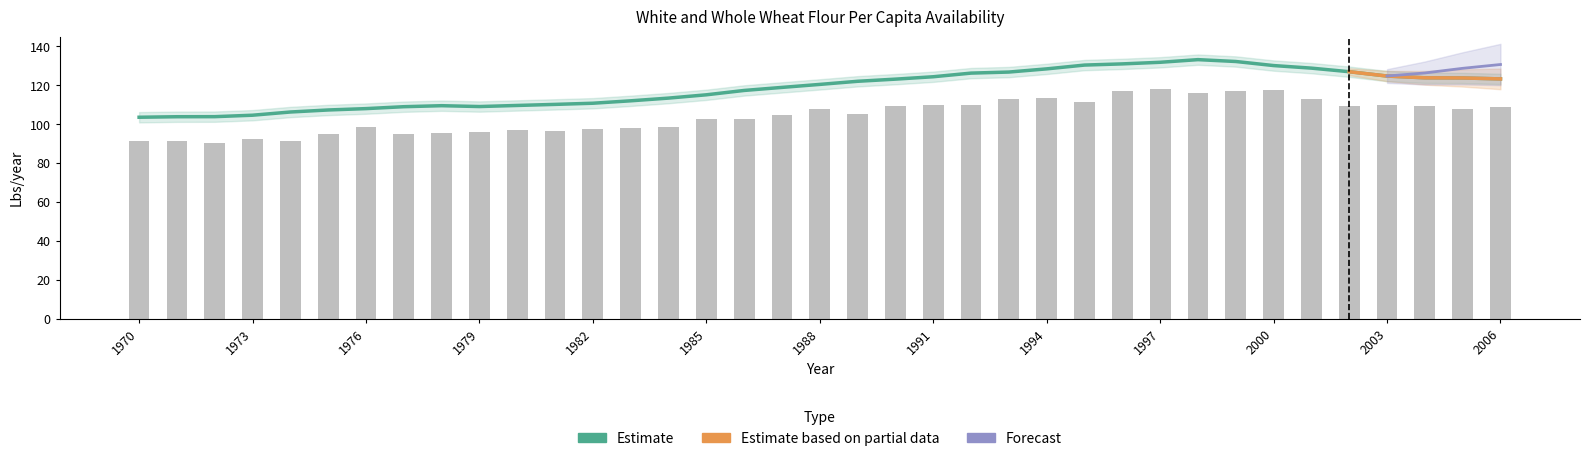

What is the difference between the maximum and second lowest values in the Consumer weight series?

29.3